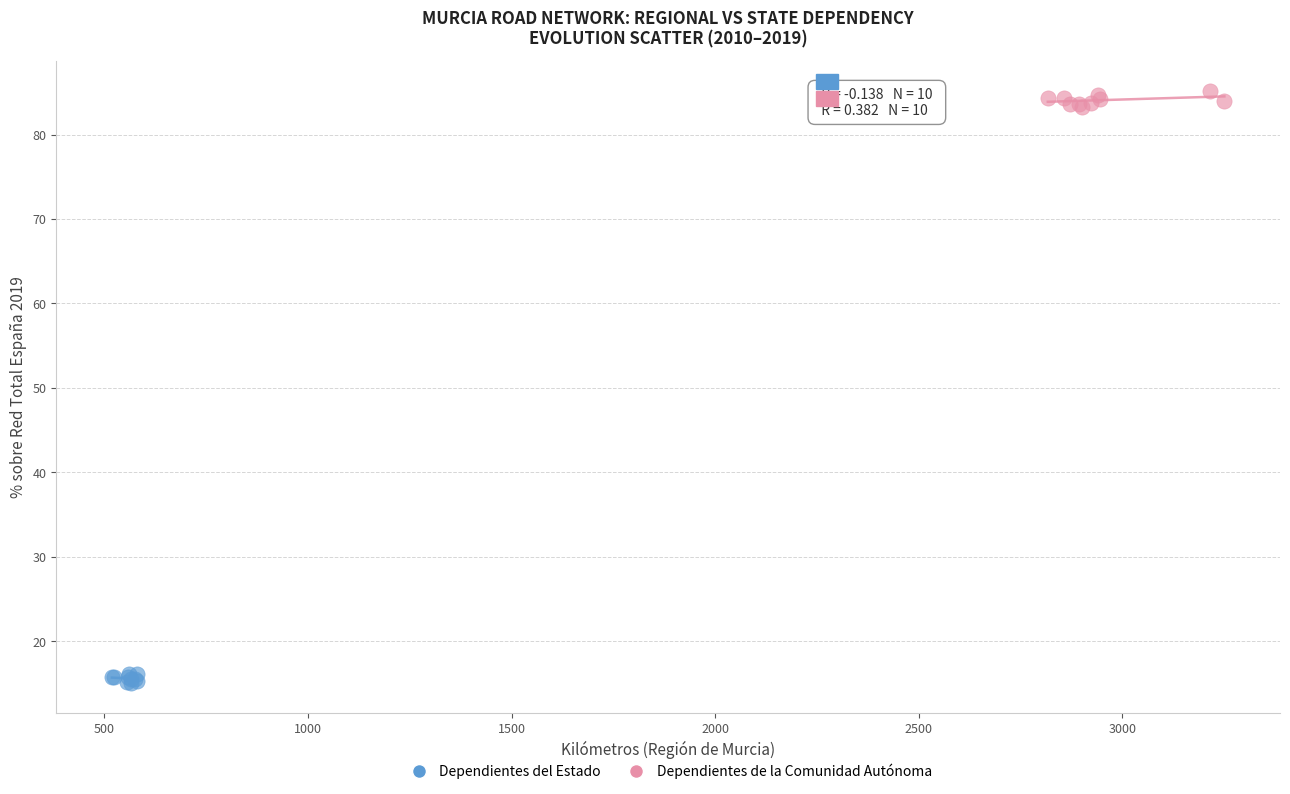

Which series reaches the minimum Y coordinate?

Dependientes del Estado